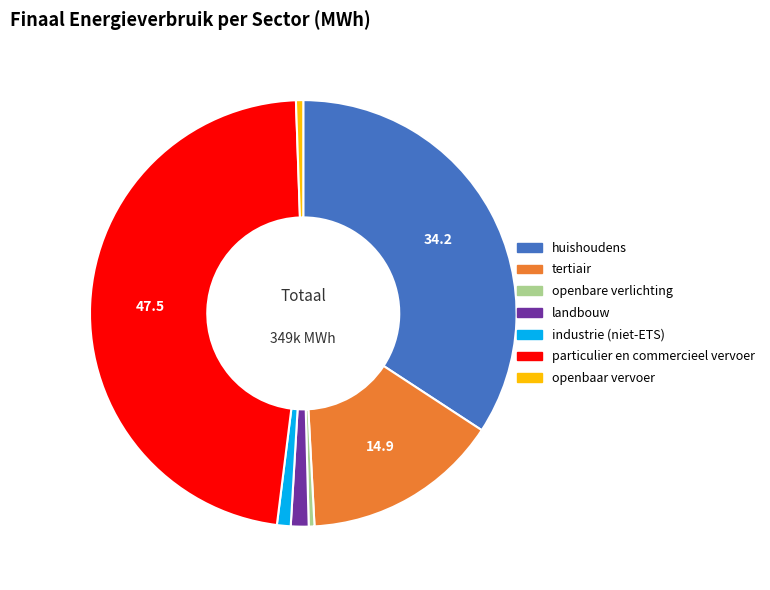

Is there a majority slice in this chart?

No